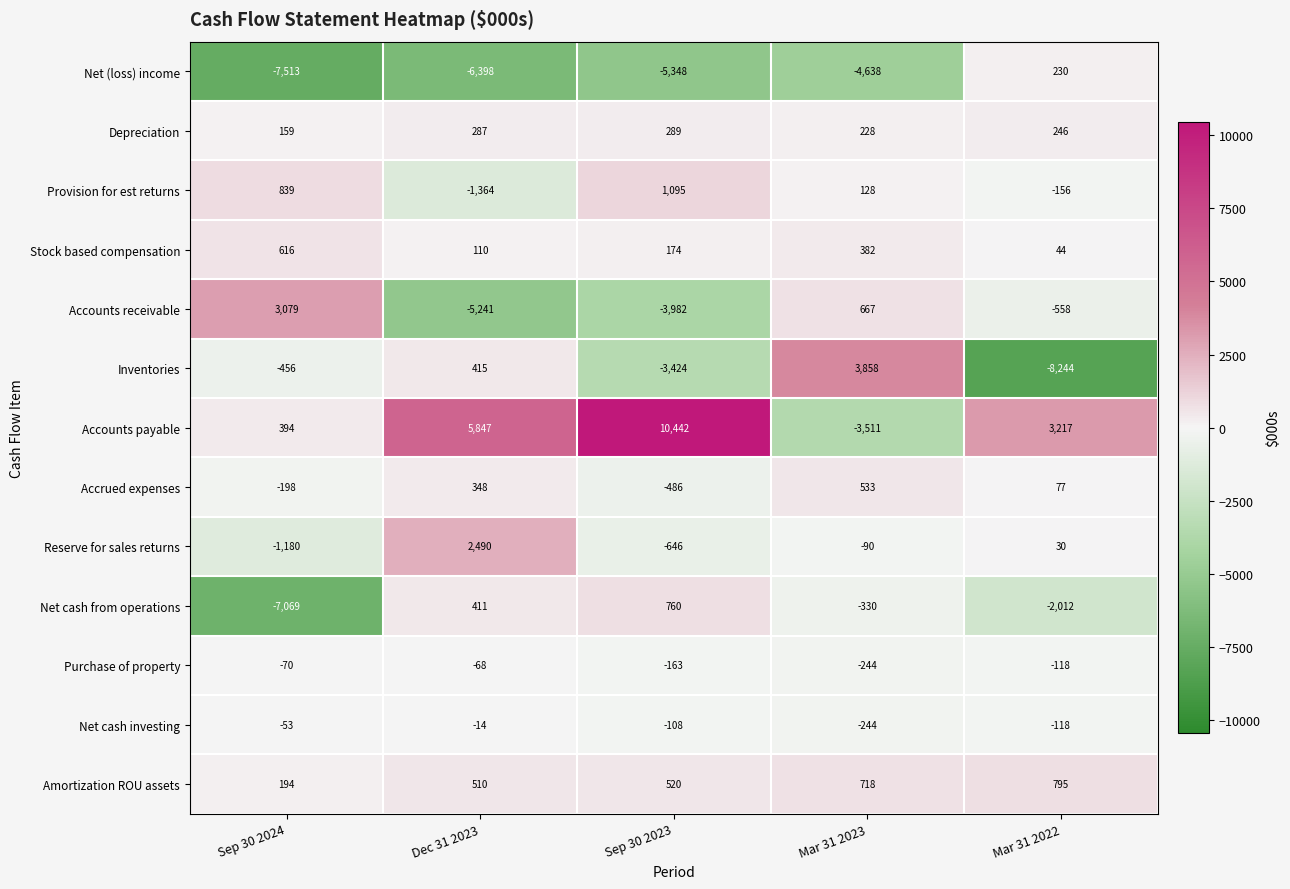

Rank the series by their maximum value, from lowest to highest.

Purchase of property, Net cash investing, Net (loss) income, Depreciation, Accrued expenses, Stock based compensation, Net cash from operations, Amortization ROU assets, Provision for est returns, Reserve for sales returns, Accounts receivable, Inventories, Accounts payable